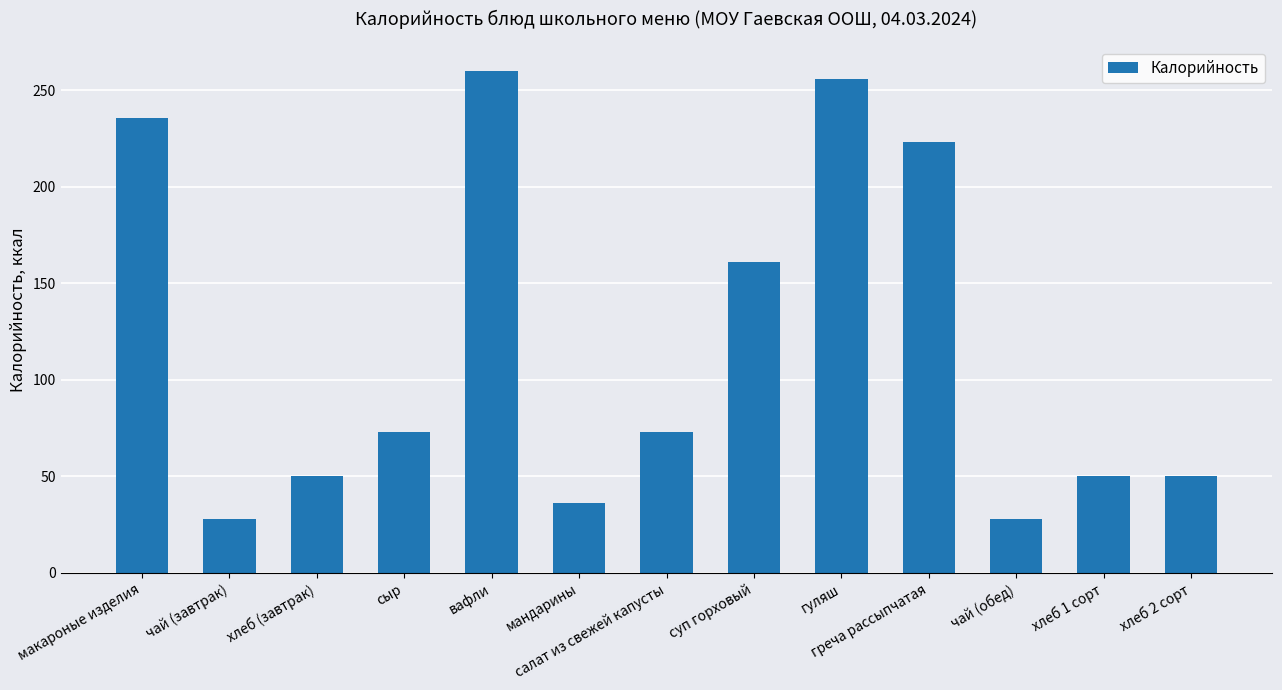

What position from the right is вафли?

9